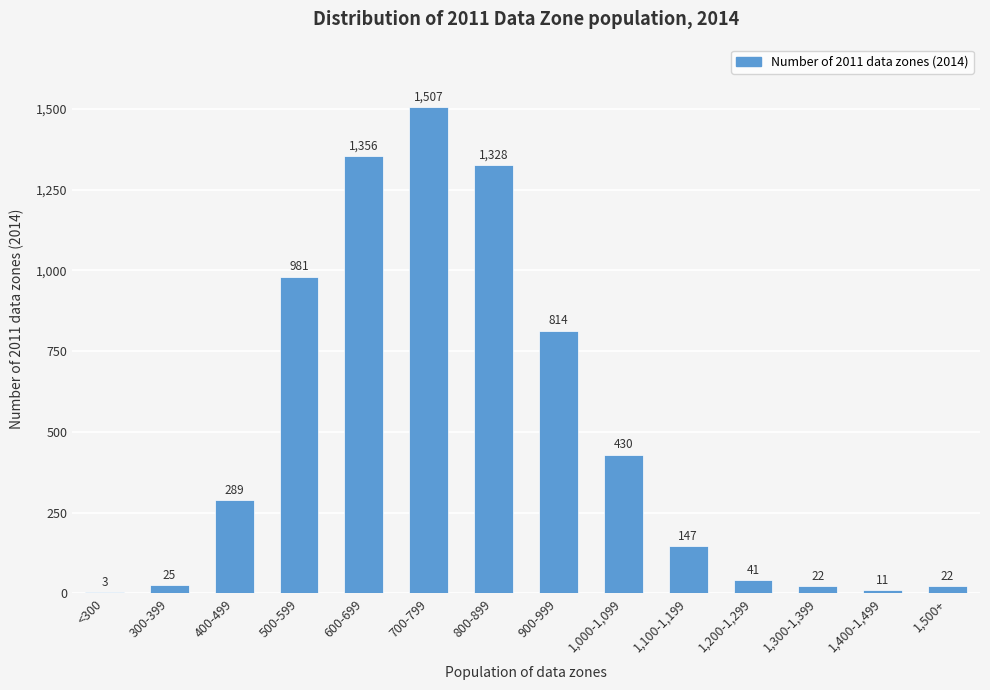

Does the chart contain stacked bars?

No